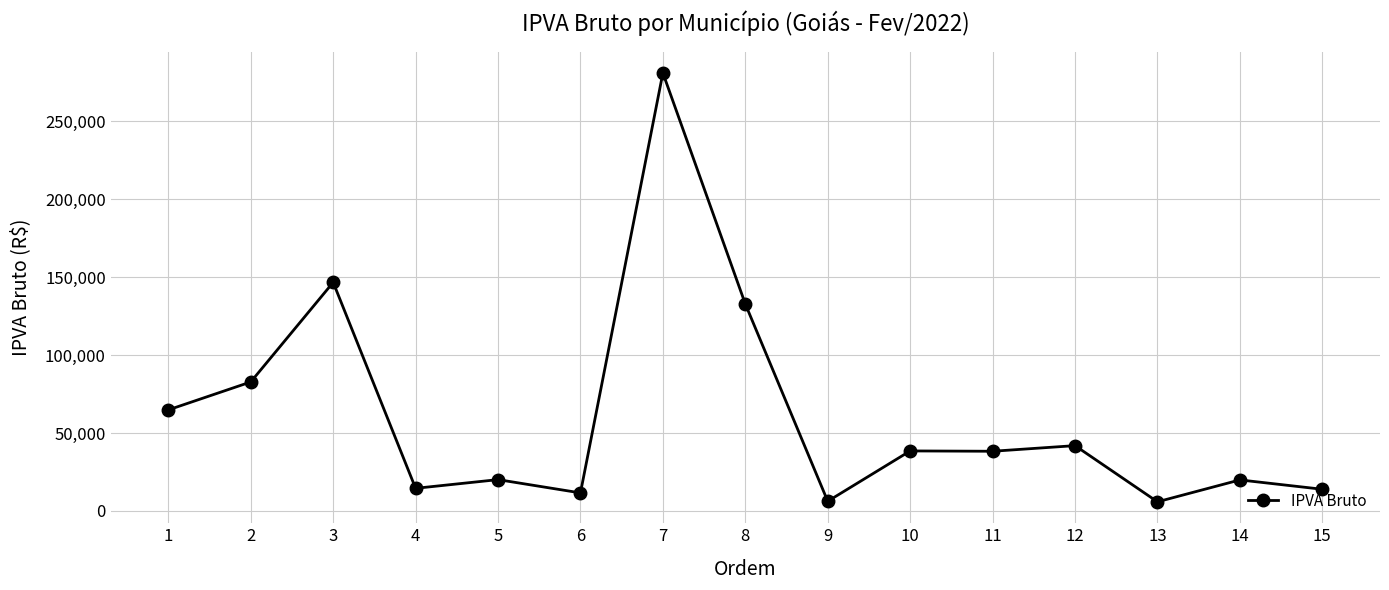

What is the value of the 1st point from the left?

64816.9